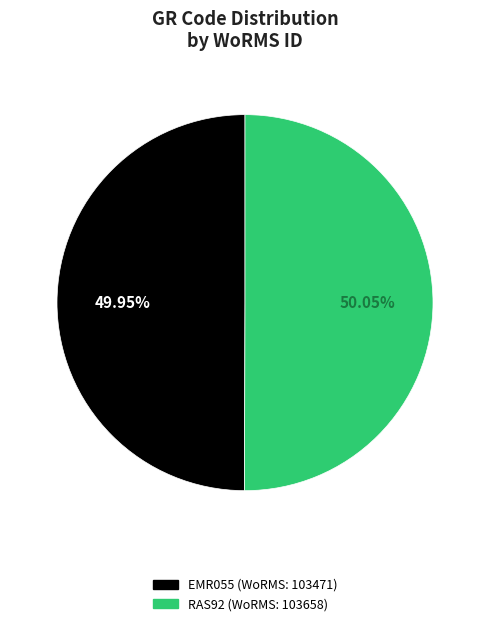

What is the ratio of the value at EMR055 to the value at RAS92?

1.0